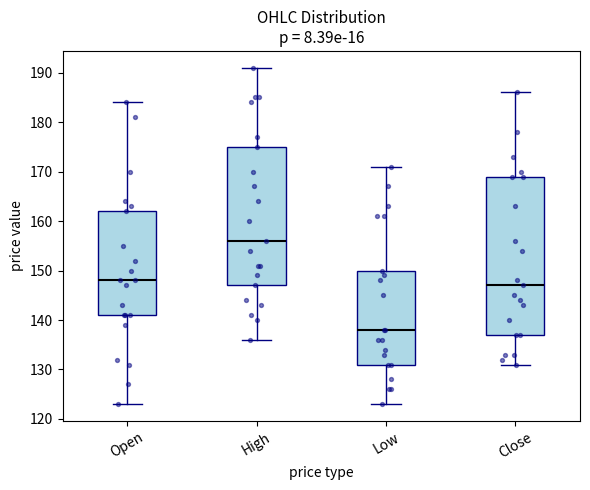

Which box has the highest median line?

High